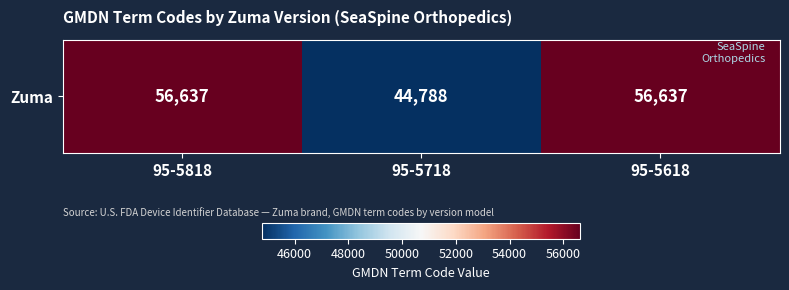

What is the maximum value shown in the chart?

56637